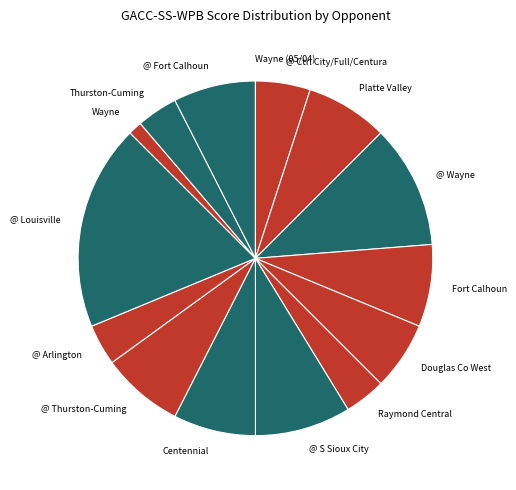

Is there a majority slice in this chart?

No